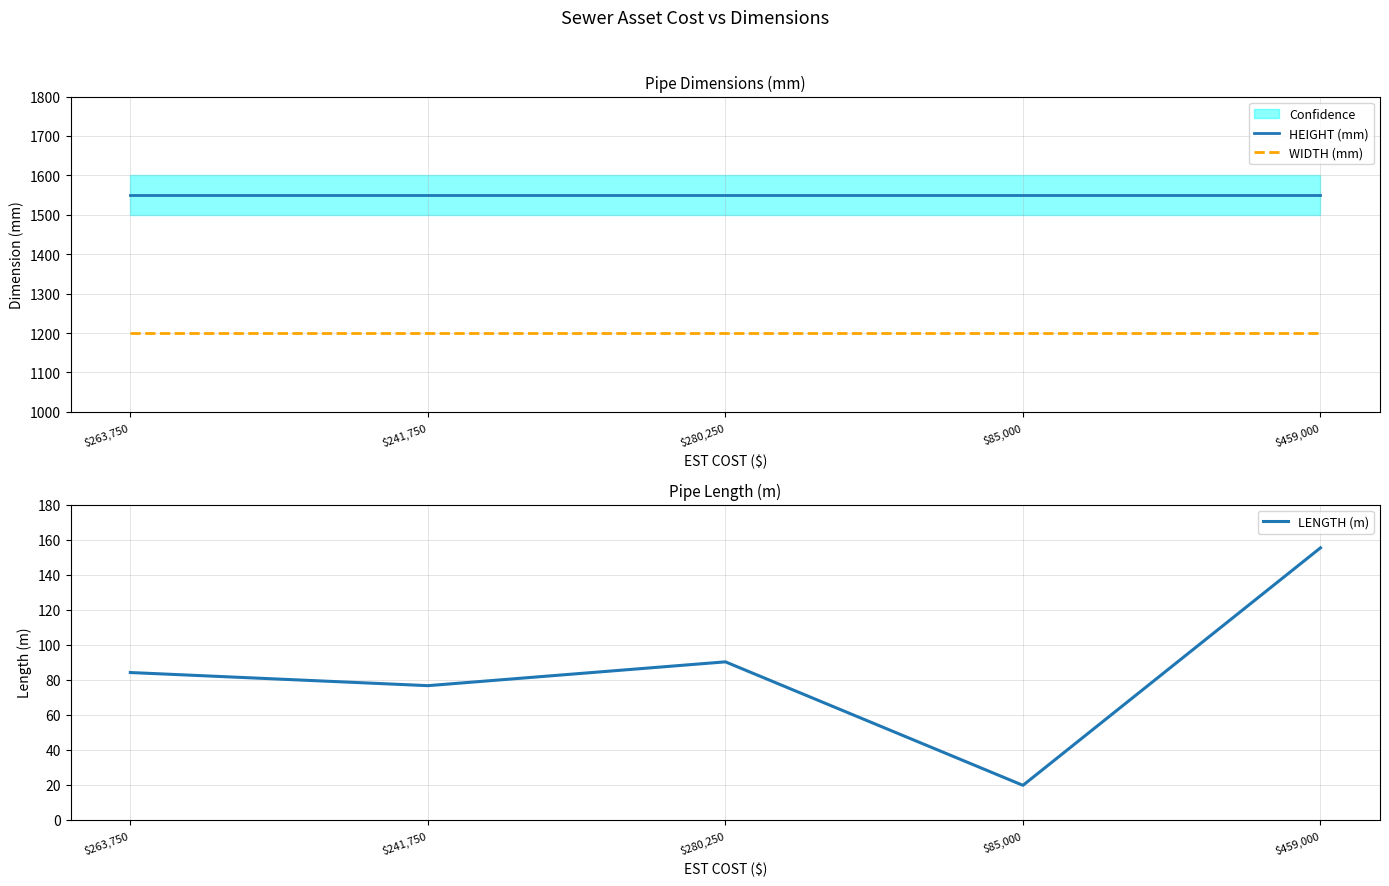

Reading right to left, transcribe all the data shown in this chart.

HEIGHT (mm): 1550.0	1550.0	1550.0	1550.0	1550.0
WIDTH (mm): 1200.0	1200.0	1200.0	1200.0	1200.0
LENGTH (m): 155.3	19.7	90.2	76.6	84.1